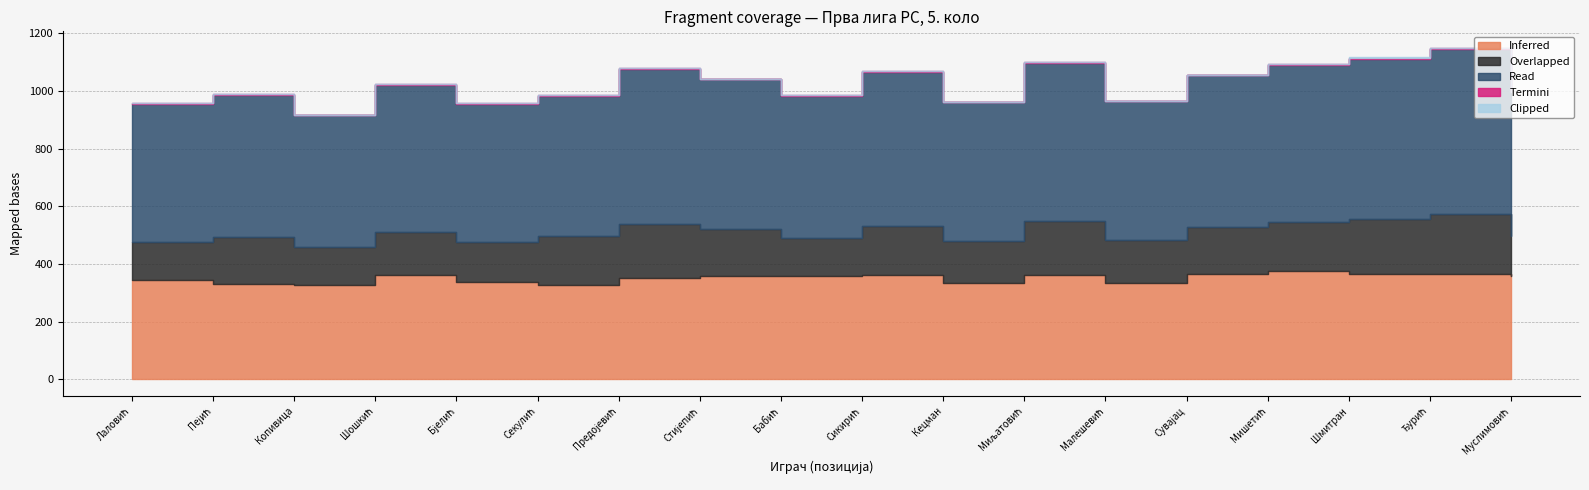

True or false: Read has a value of 533.0 at Сикирић.

True